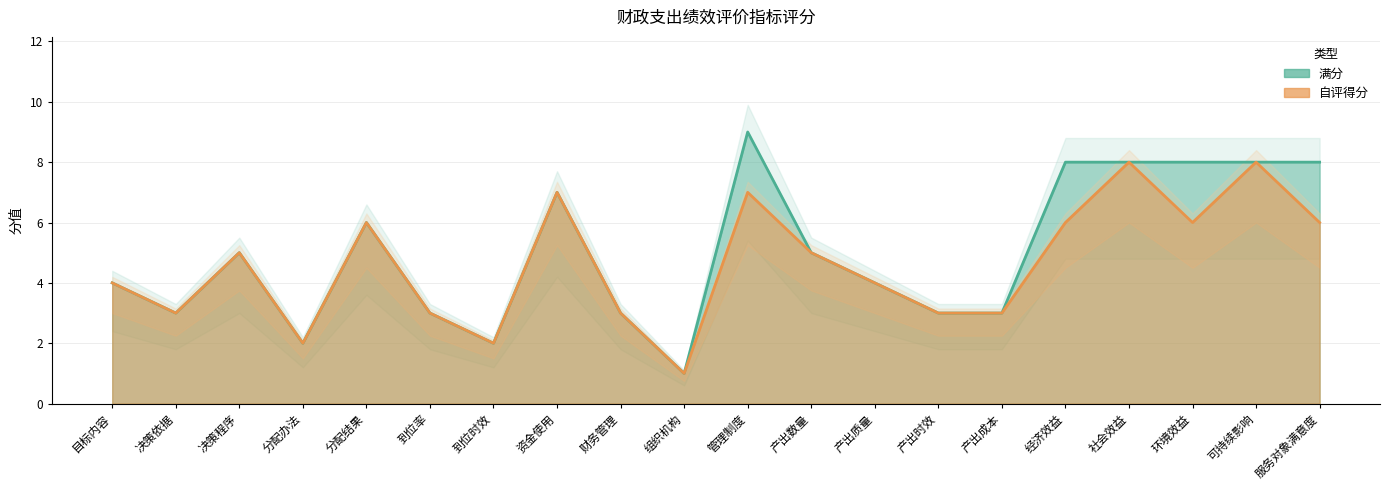

Read the 自评得分 value at 服务对象满意度.

6